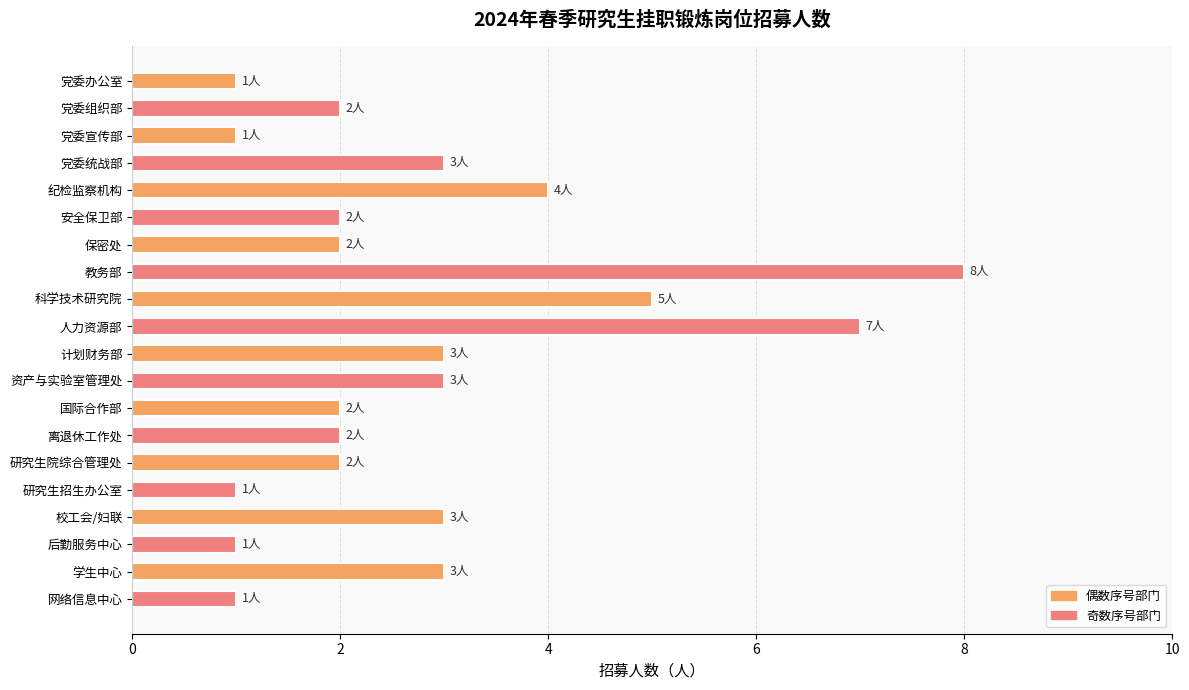

Read the value at 科学技术研究院.

5